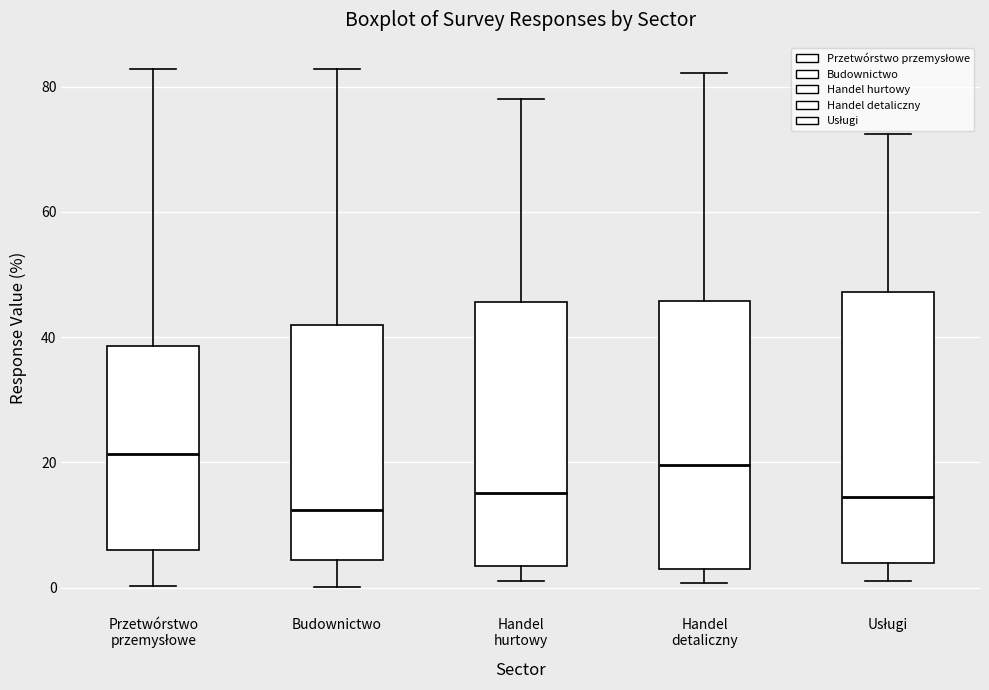

Where is the upper edge of the box for Przetwórstwo przemysłowe on the y-axis? The values are not printed on the chart, so give them approximately, as read against the axis.

38